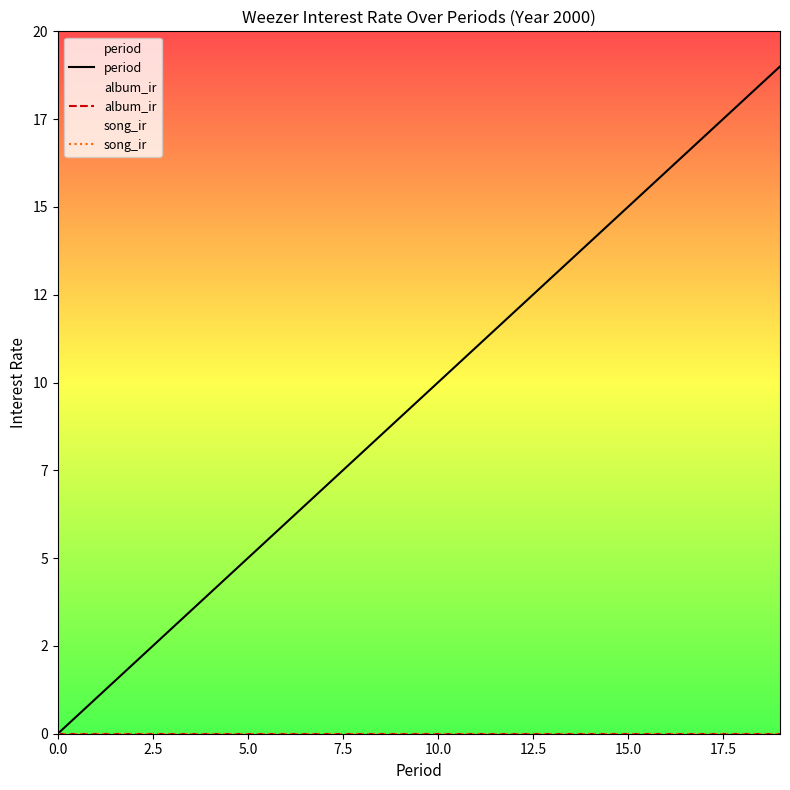

Does the chart display data point markers on the line(s)?

No